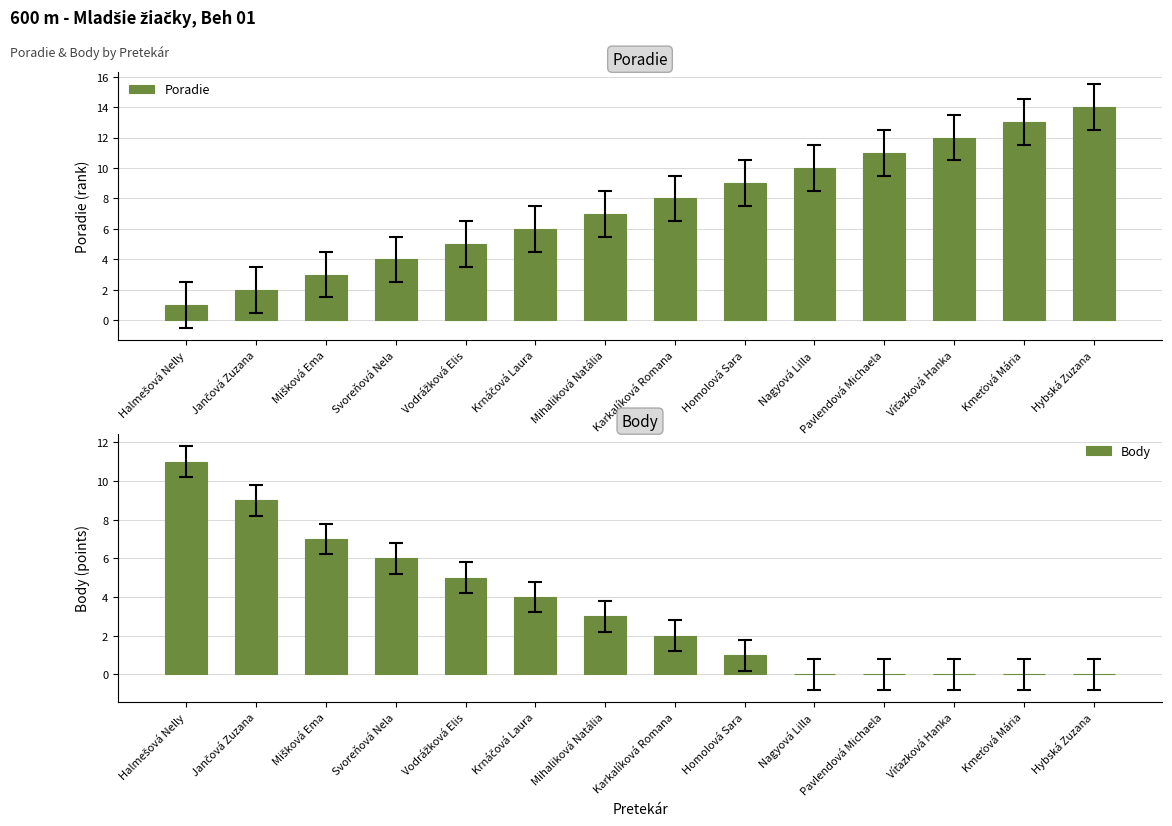

What value does the Poradie series have at Mihaliková Natália, to the nearest 5?

5